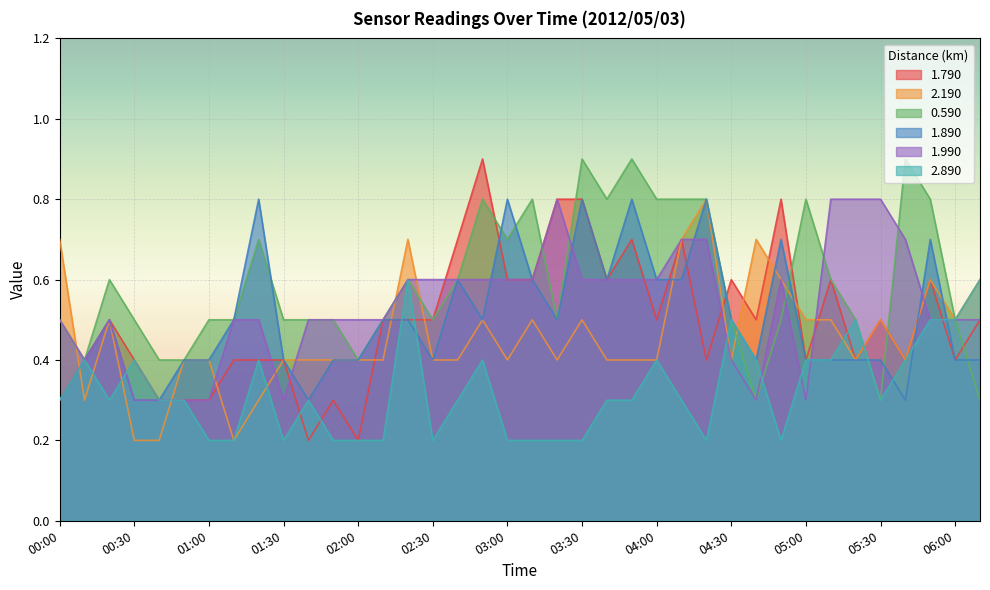

How many series are shown in this chart?

6